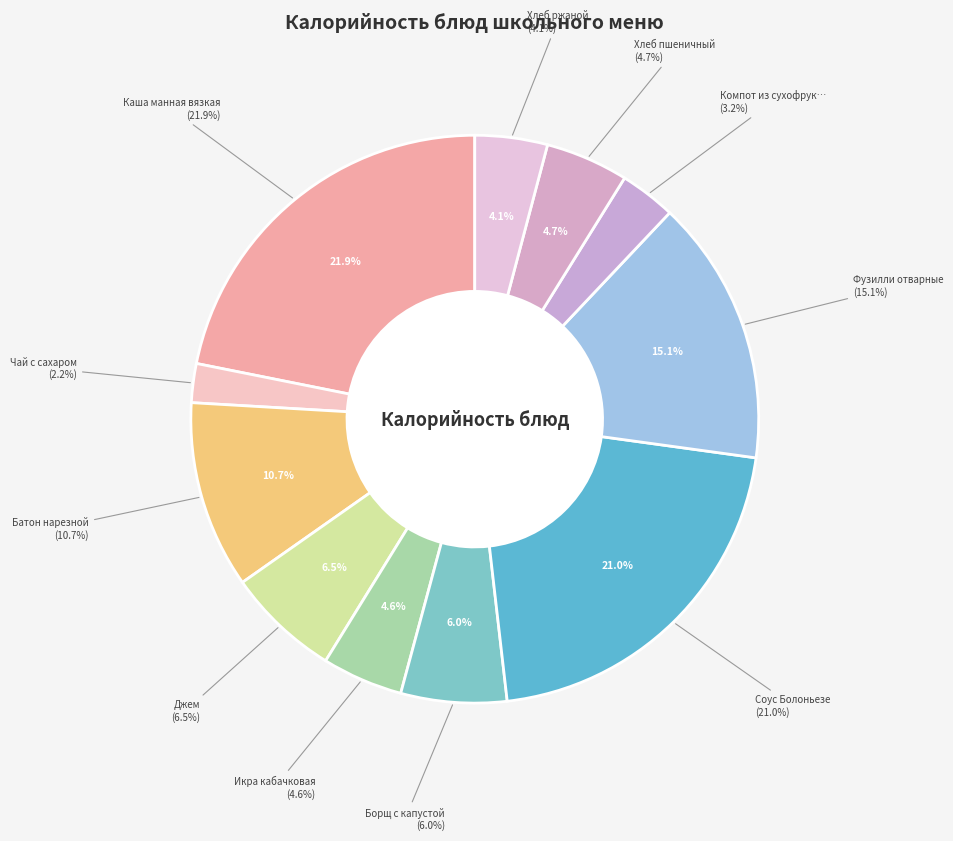

Does Борщ с капустой account for over 50% of the chart?

No